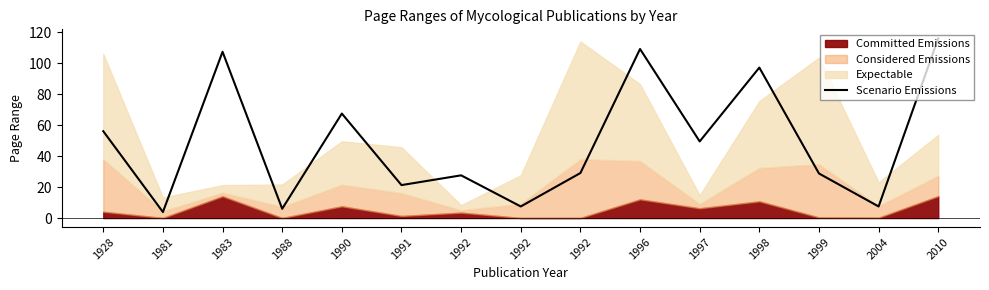

What is the difference between the maximum and second lowest values?

110.1